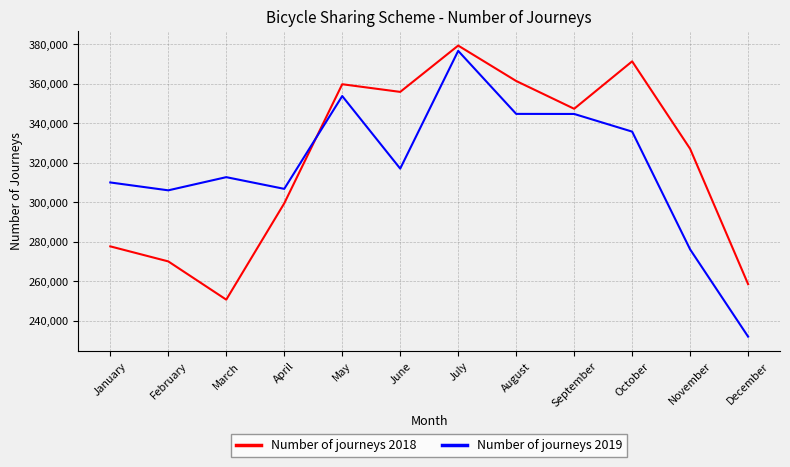

Read the Number of journeys 2019 value at November, to the nearest 50.

276100